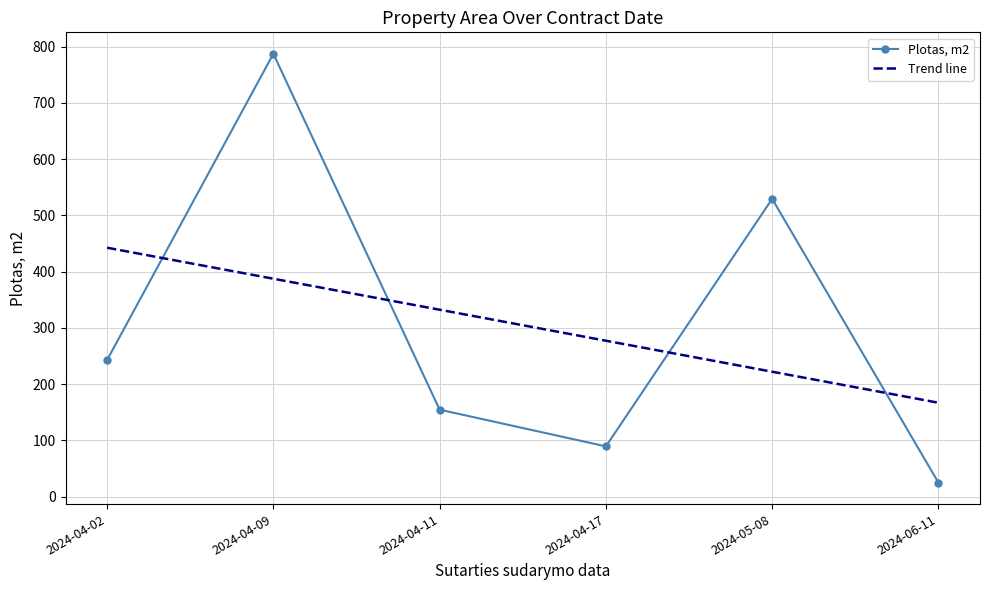

What position from the right is 2024-04-17?

3